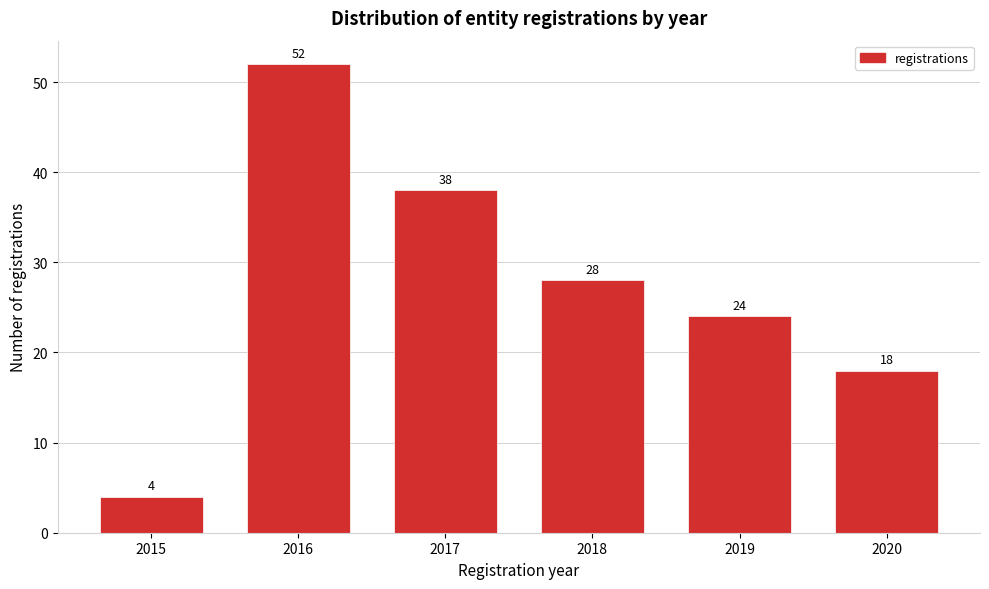

Reading right to left, extract all data points from this chart.

18	24	28	38	52	4